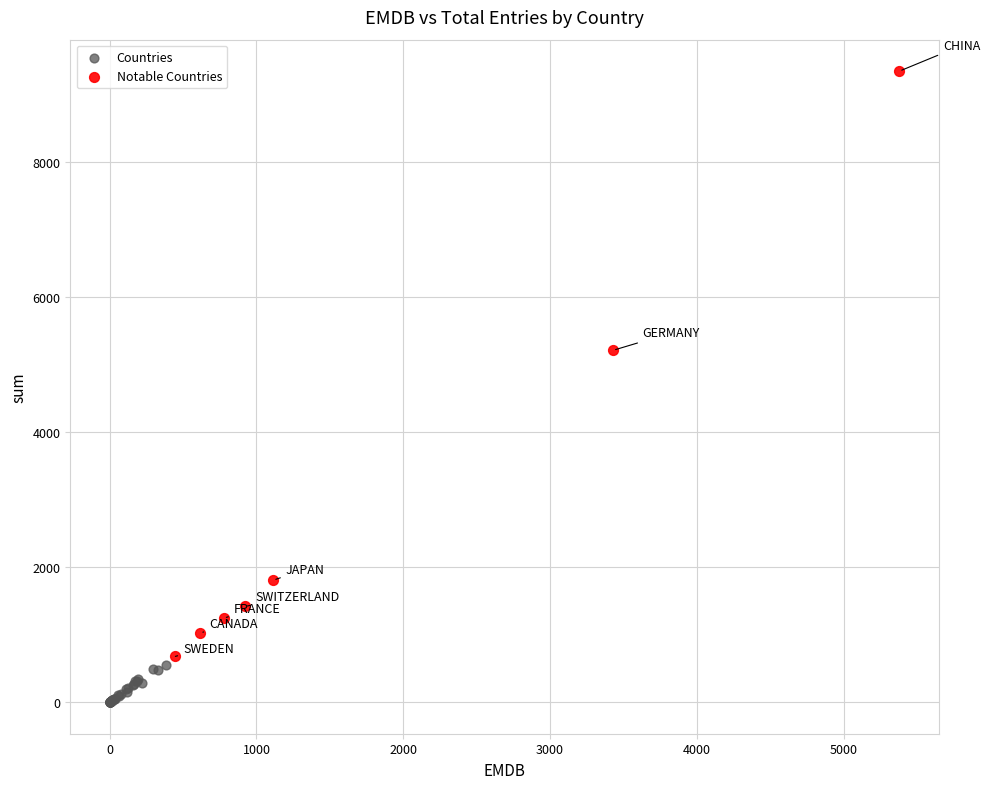

Which series reaches the maximum Y coordinate?

Notable Countries